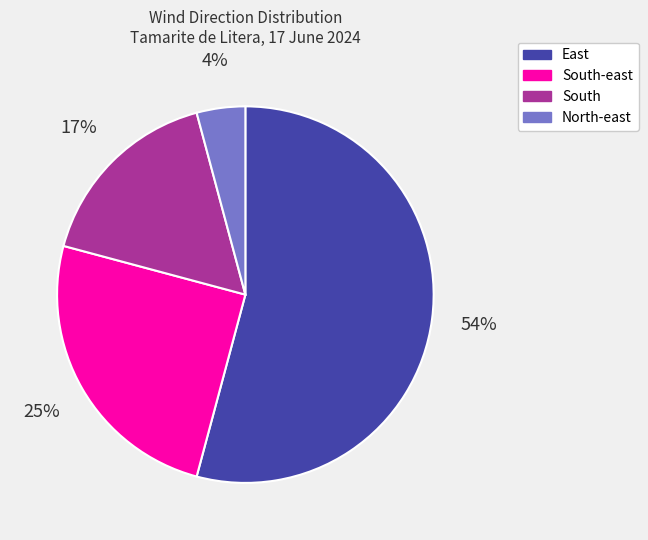

To the nearest percent, what is the difference between the largest and smallest slice percentages?

50%